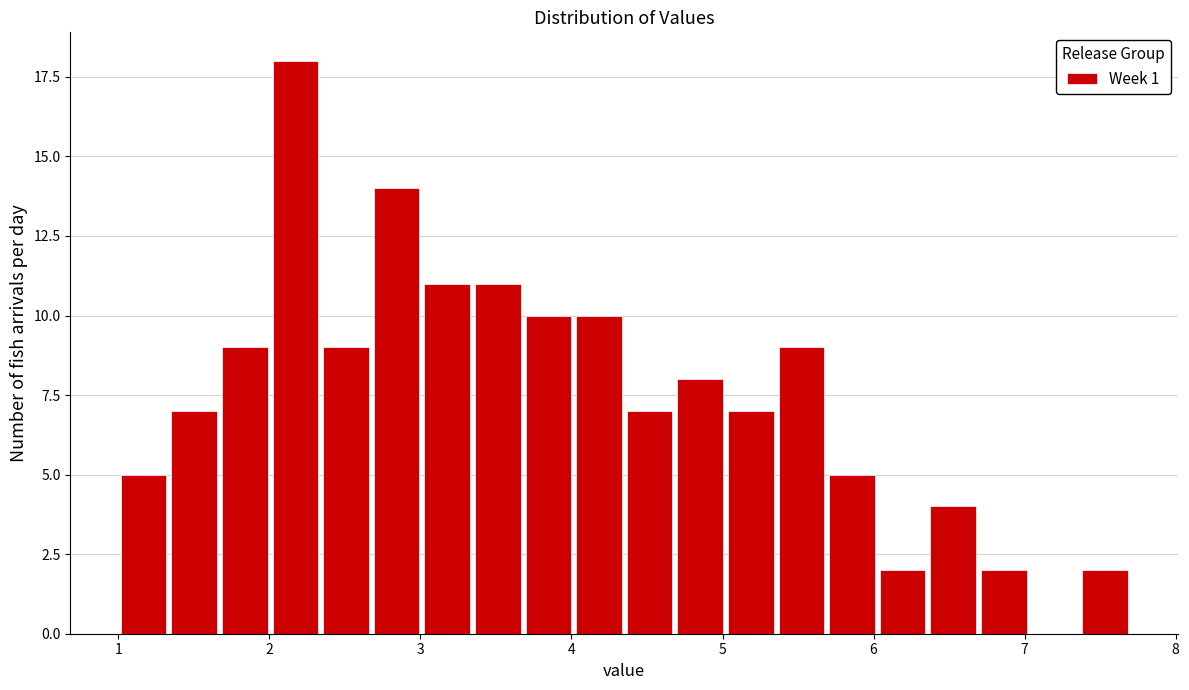

Around what value on the x-axis is the tallest bar? Give the approximate position of its centre, as read against the axis.

2.2